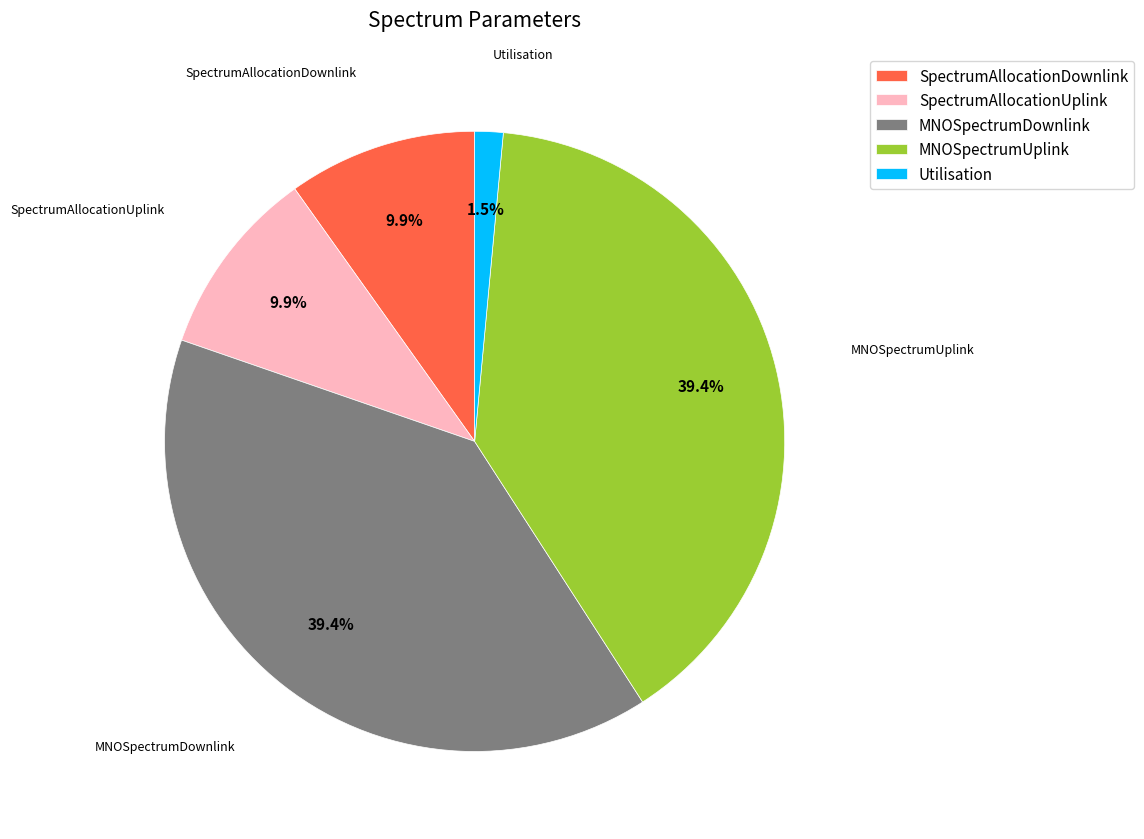

Is the sum of Utilisation and SpectrumAllocationDownlink greater than half?

No